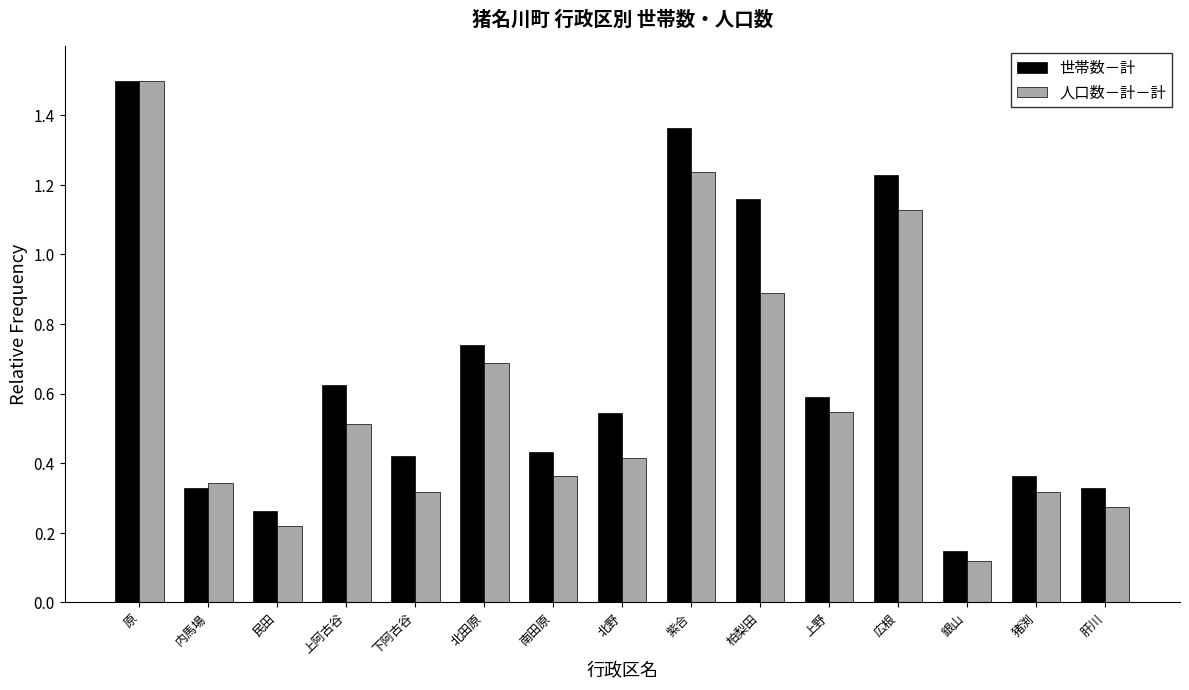

Between 北野 and 猪渕, which series saw the biggest shift?

世帯数－計